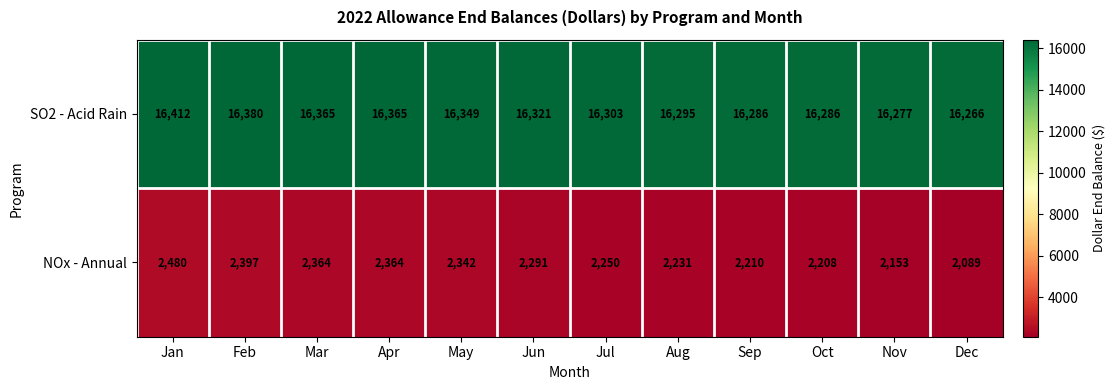

What is the total value across all series at Nov?

18430